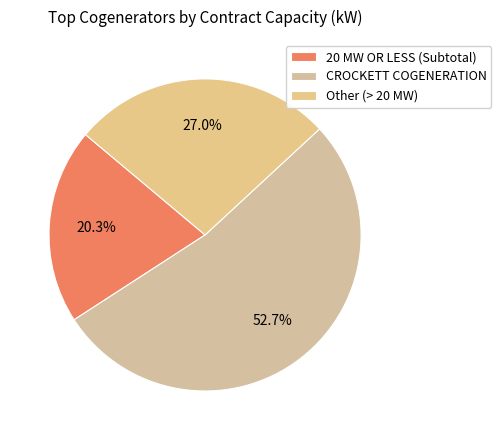

How many slices are in this pie chart?

3